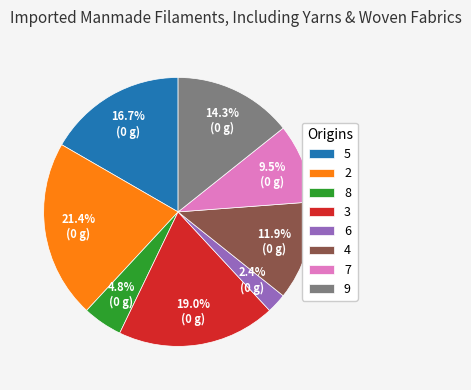

Approximately how many times larger is the value at 5 compared to 9?

1.2